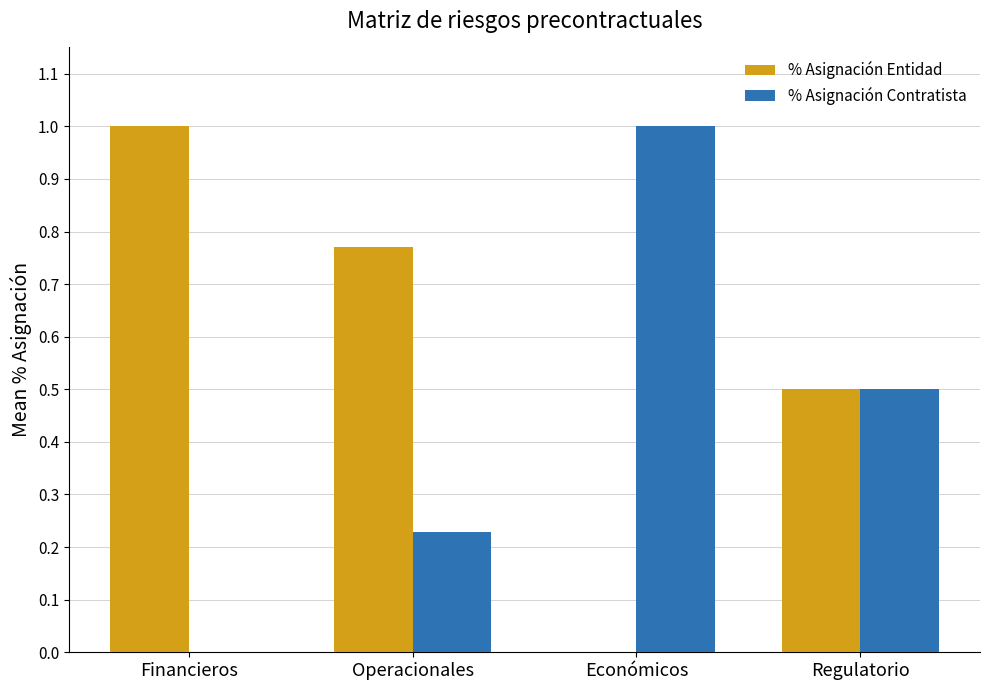

What is the sum of the % Asignación Contratista values at Económicos and Operacionales?

1.2